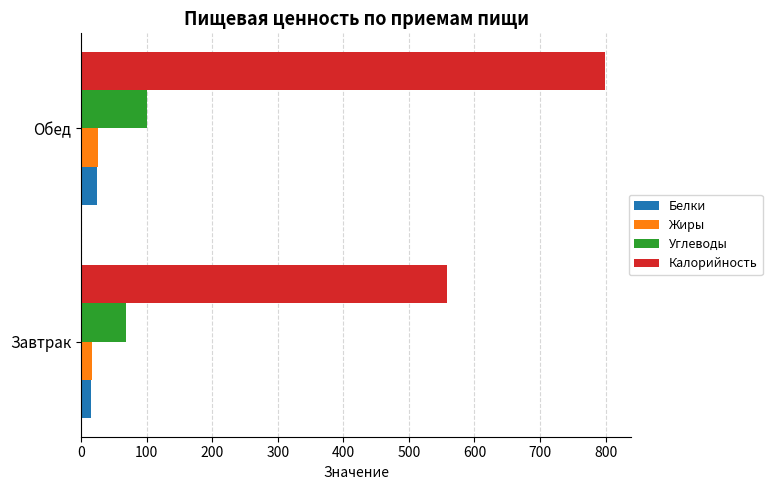

Where is Калорийность nearest to the value 678?

Завтрак